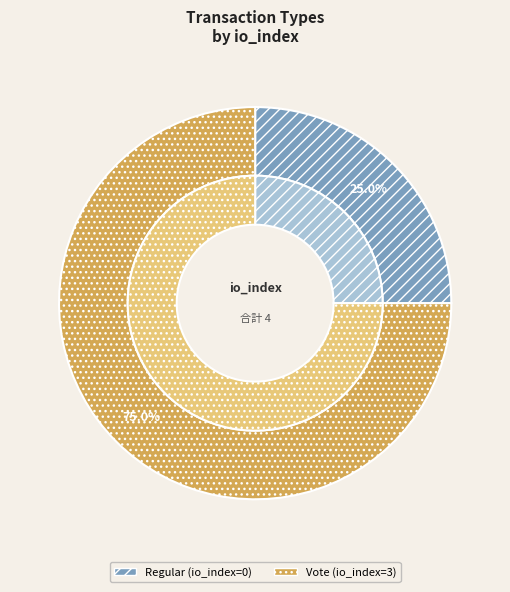

To the nearest percent, what is the combined percentage of Regular and Vote?

100%